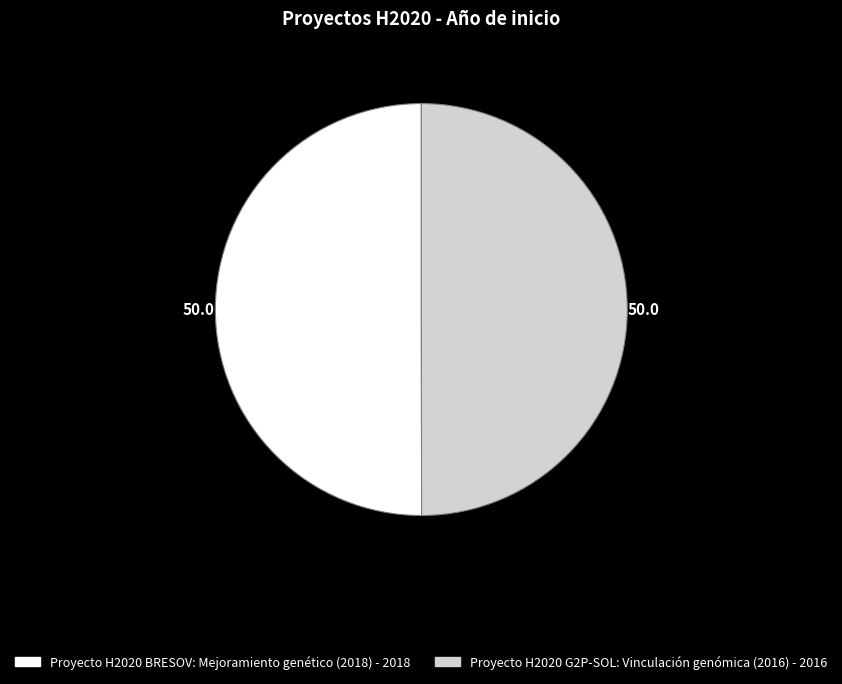

Do Proyecto H2020 G2P-SOL: Vinculación genómica (2016) and Proyecto H2020 BRESOV: Mejoramiento genético (2018) together represent more than half of the pie?

Yes